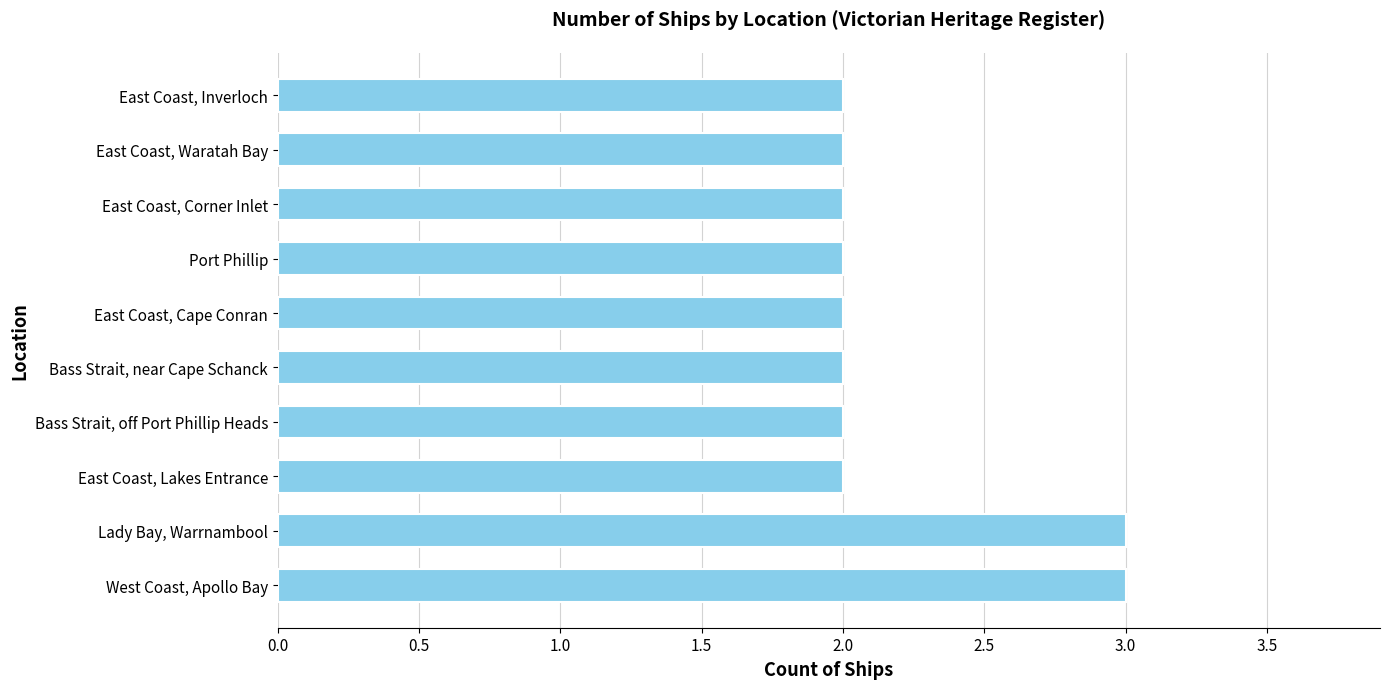

Reading top to bottom, what are all the values shown in this chart?

2	2	2	2	2	2	2	2	3	3